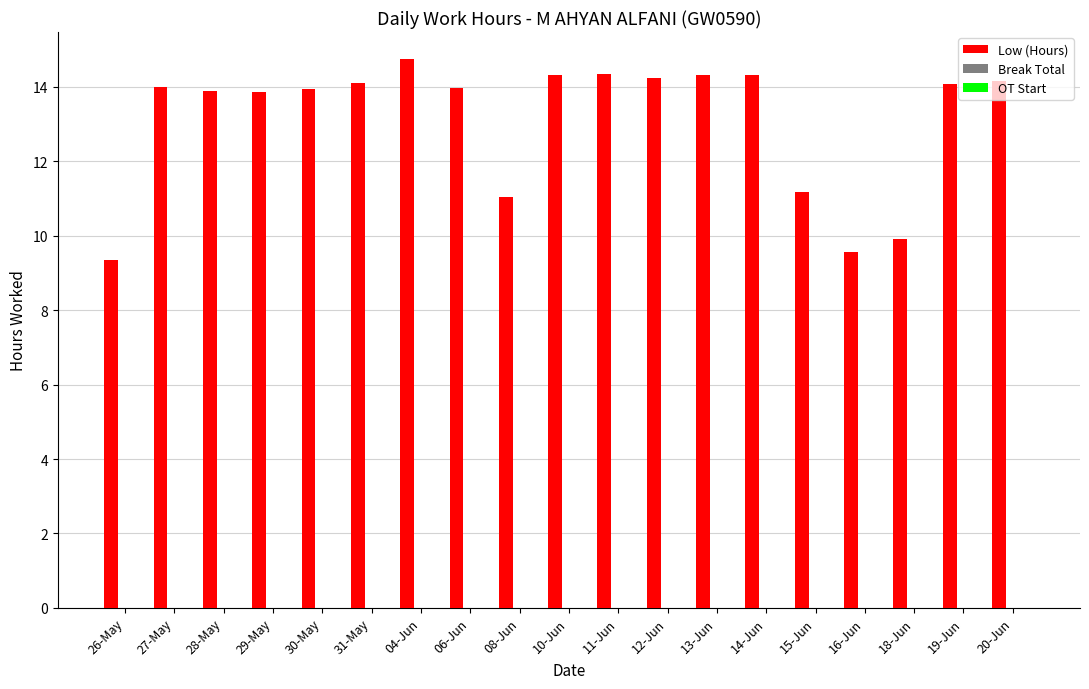

What is the smallest value displayed?

9.3